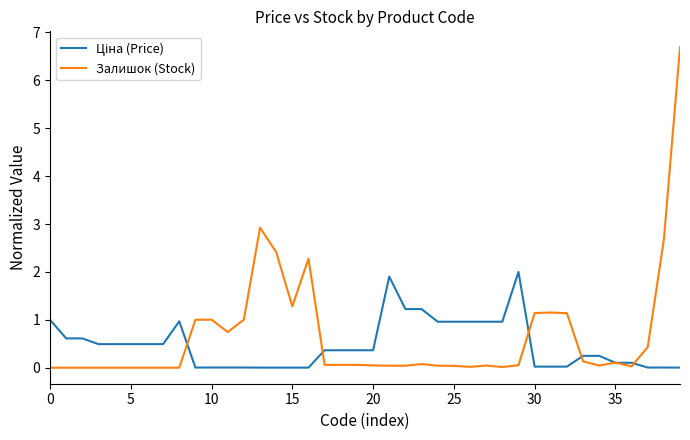

Which series has the largest total across all categories?

Залишок (Stock)